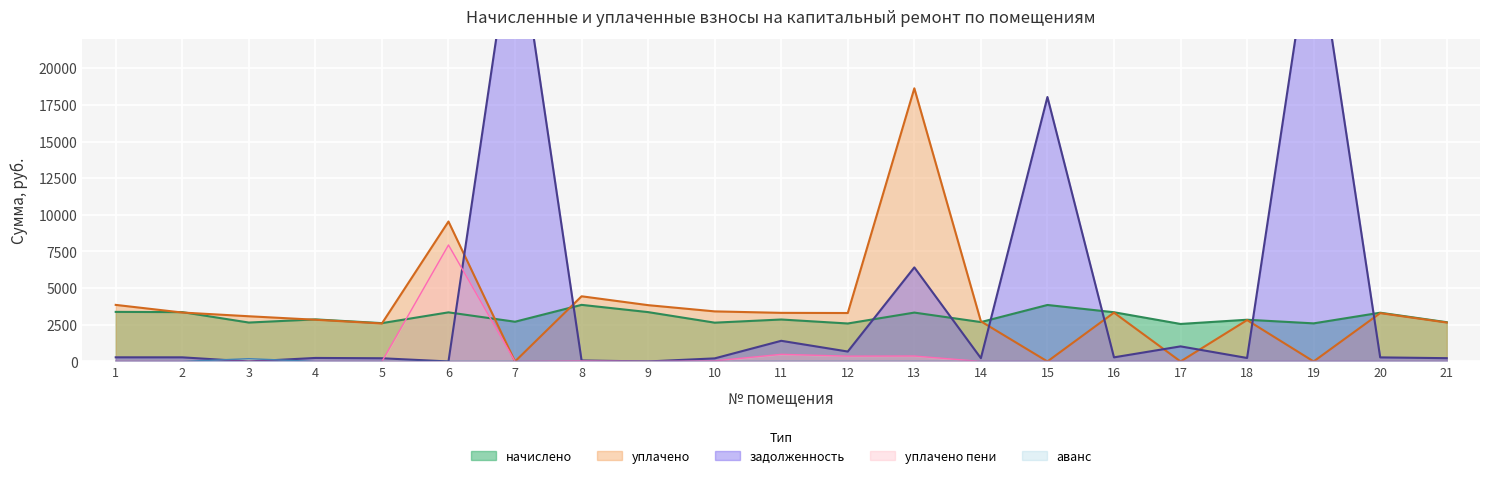

List the series in order of their peak value, highest first.

задолженность, уплачено, уплачено пени, начислено, аванс